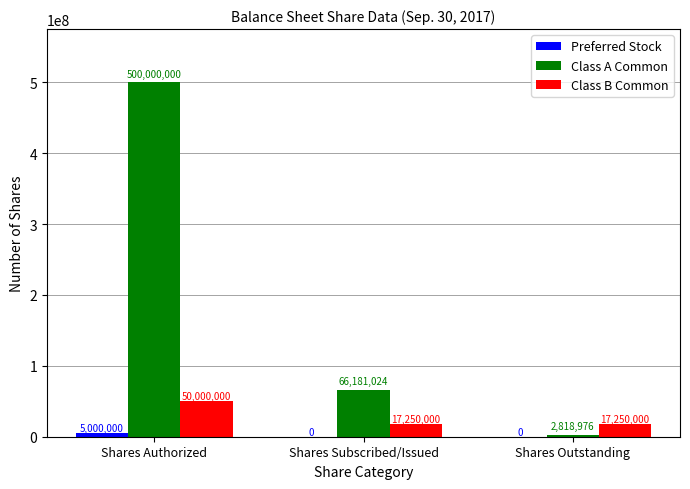

The Class B Common series shows 10525910 at Shares Authorized. True or false?

False